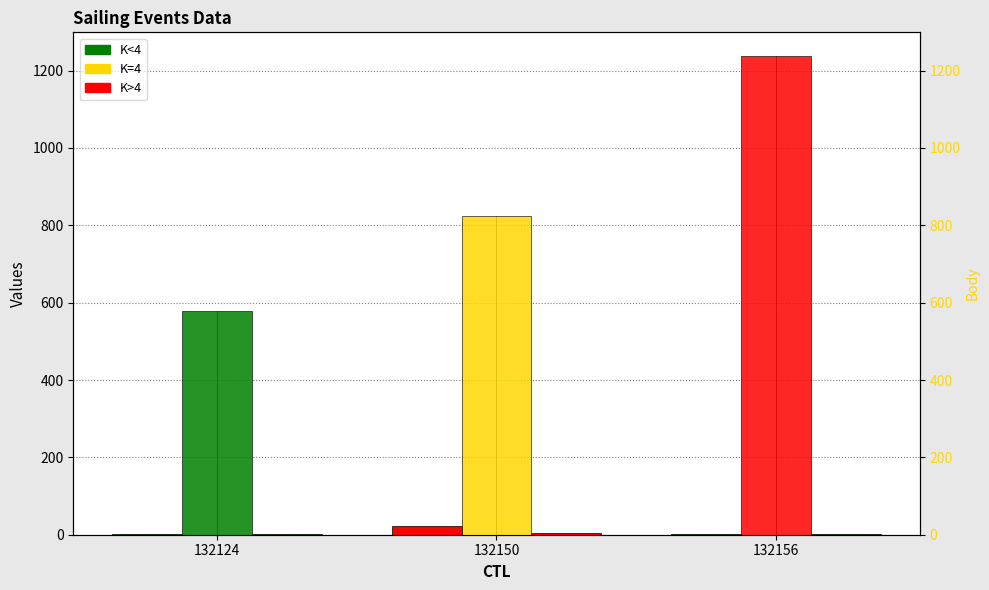

What is the value of the Pořadí bar at the 2nd from the left?

22